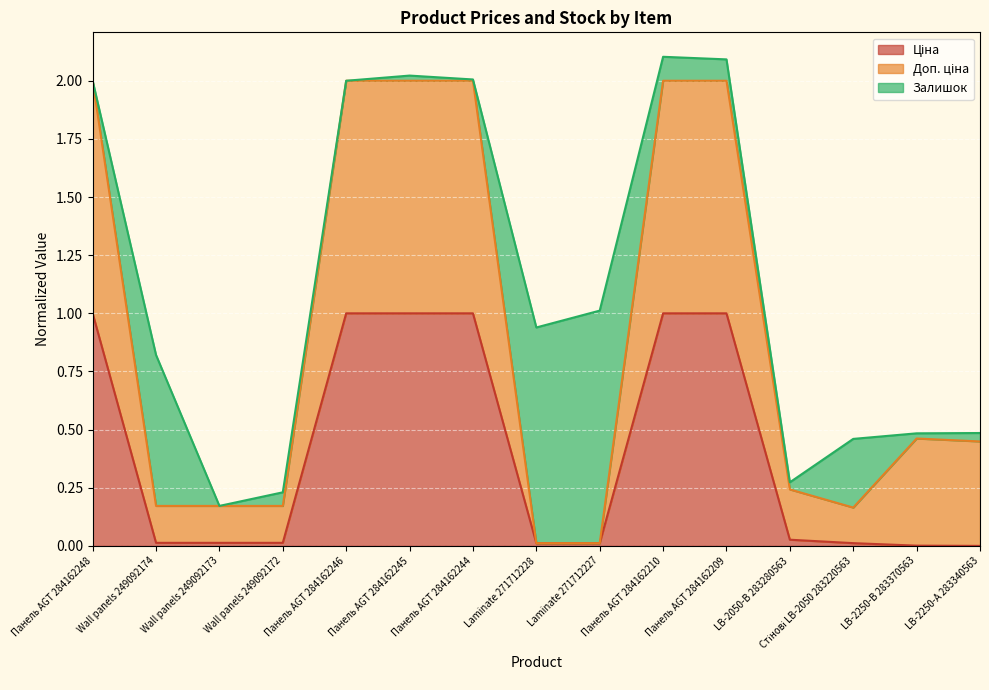

True or false: Ціна and Доп. ціна intersect in this chart.

False